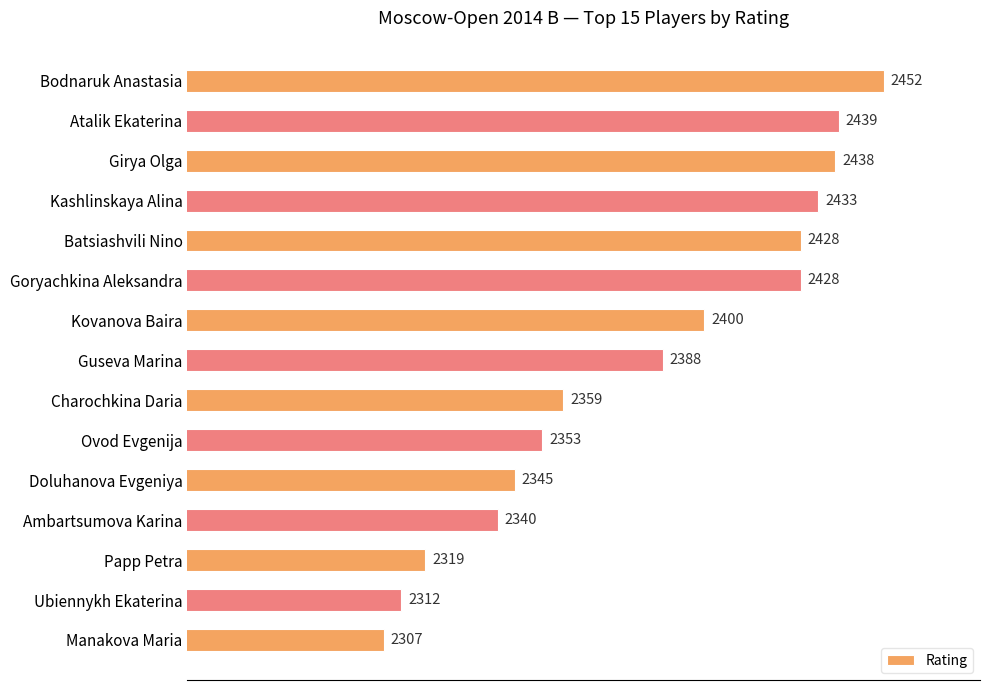

Read the value at Papp Petra, to the nearest 10.

2320